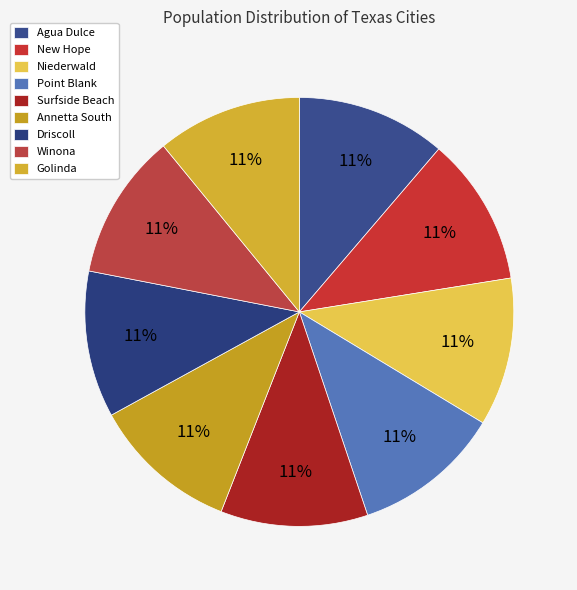

Is the sum of New Hope and Winona greater than half?

No